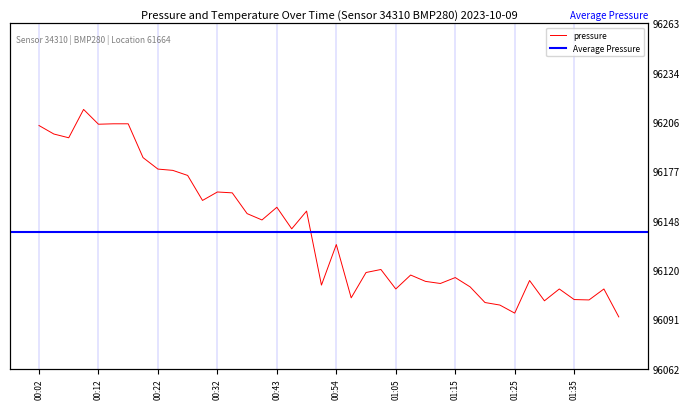

At which category does the chart reach its peak across all series?

3